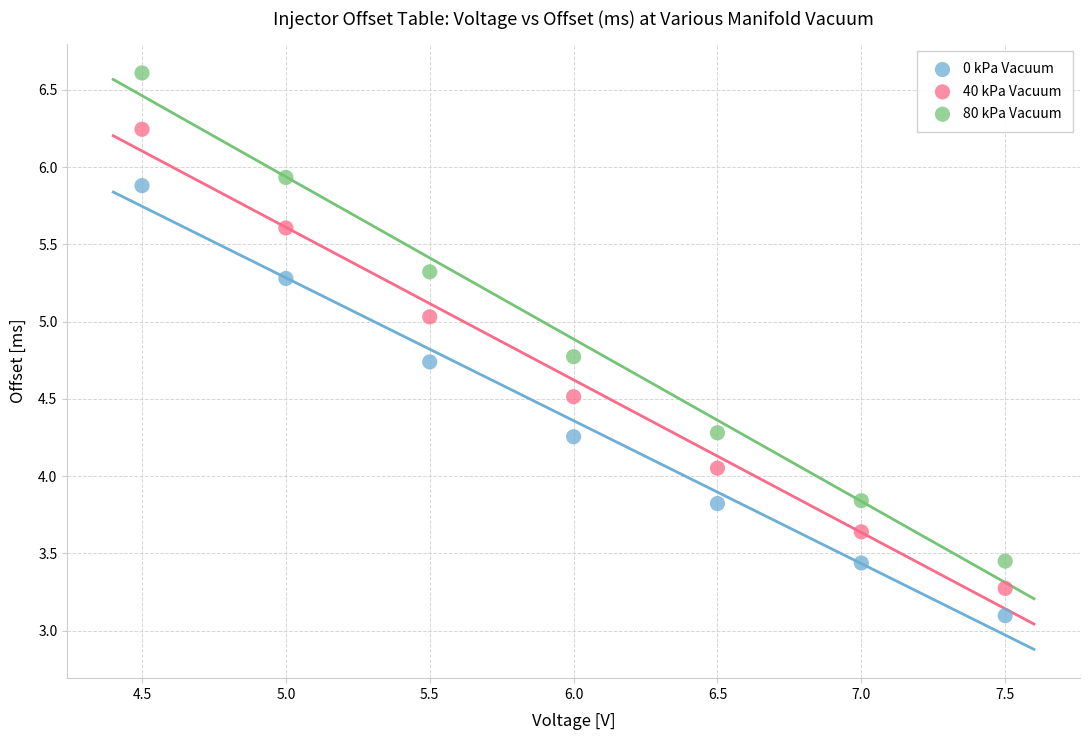

What is the X range (max minus min) for the scatter plot?

3.0